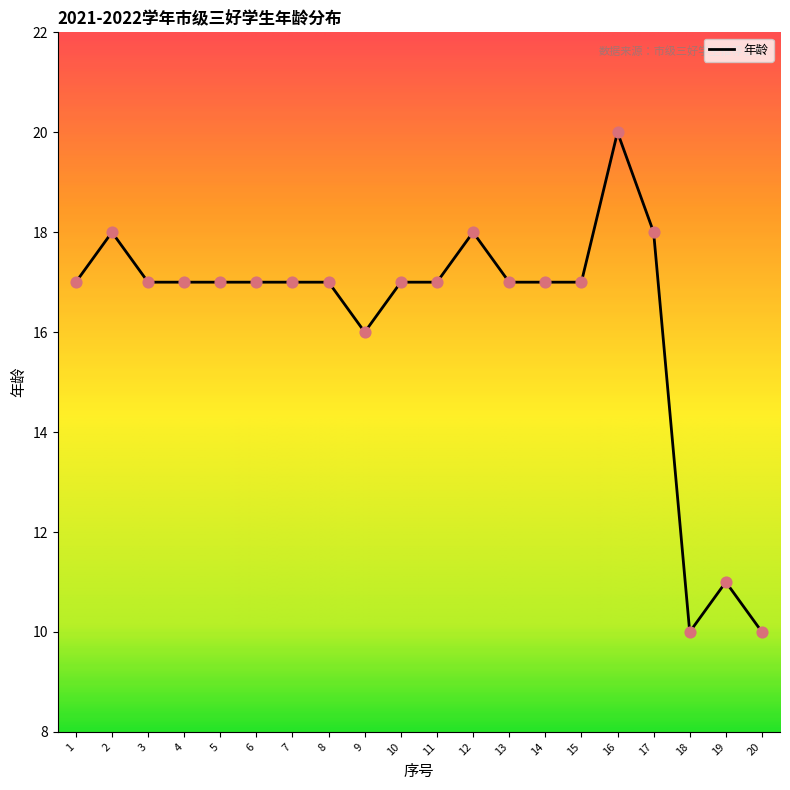

What is the change in value from 13 to 16?

+3